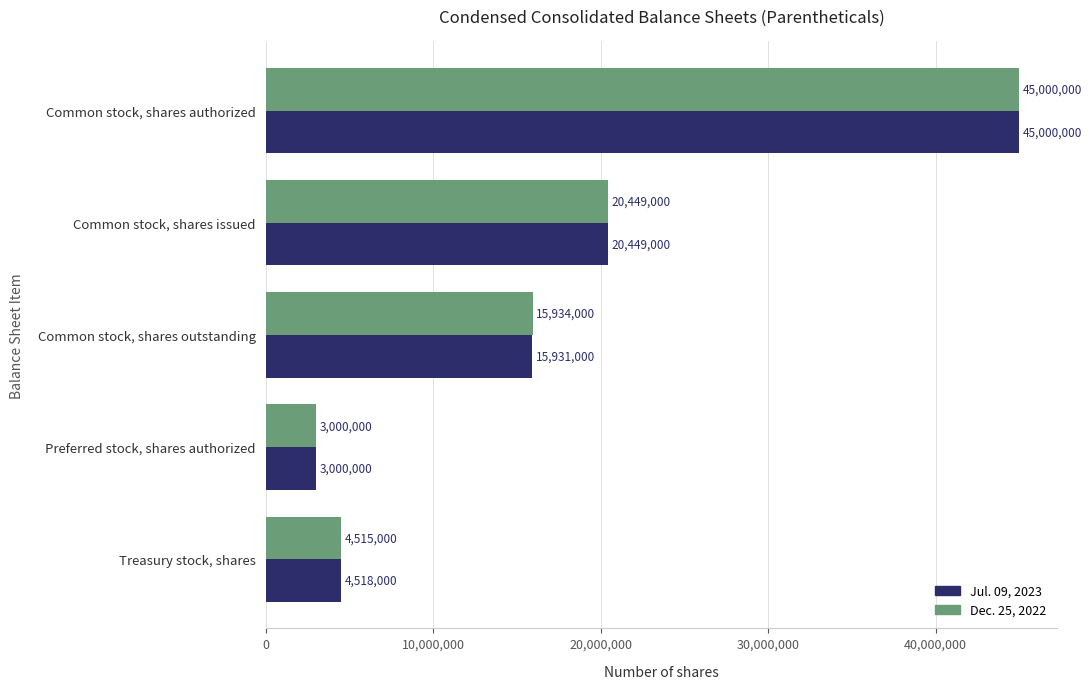

The value of Dec. 25, 2022 at Common stock, shares authorized is 45000000. True or false?

True